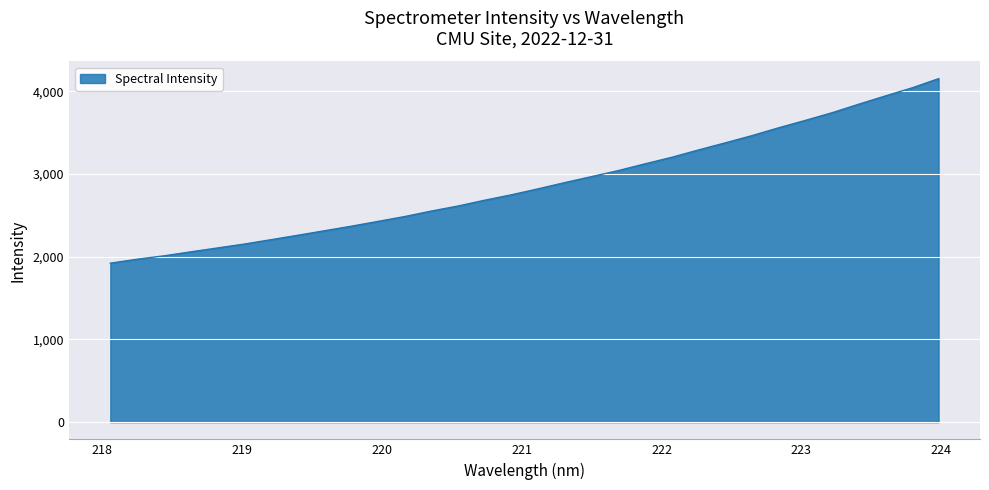

Does the chart display data point markers on the line(s)?

No